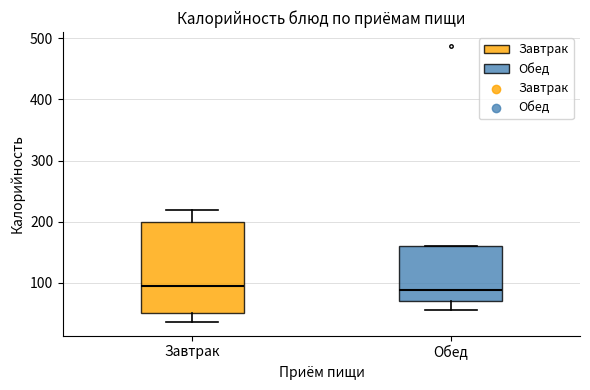

Where is the upper edge of the box for Обед on the y-axis? The values are not printed on the chart, so give them approximately, as read against the axis.

160